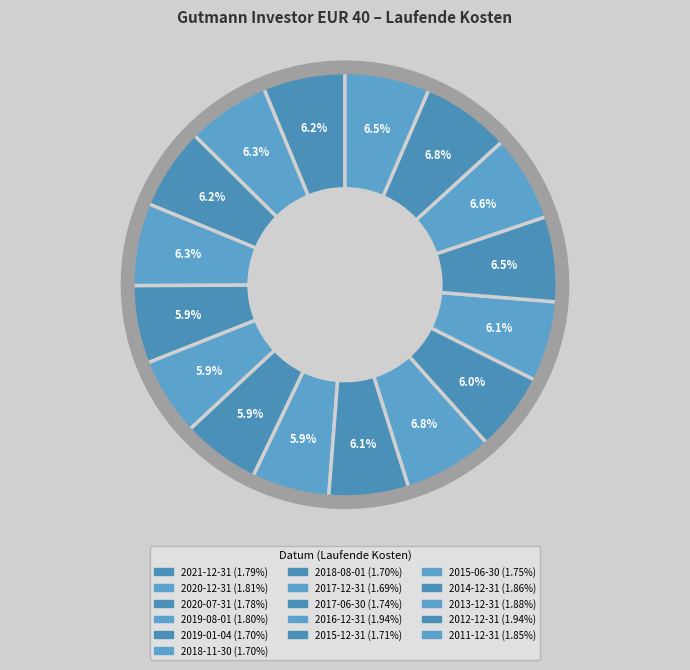

True or false: 2014-12-31 accounts for 1% of the total.

False